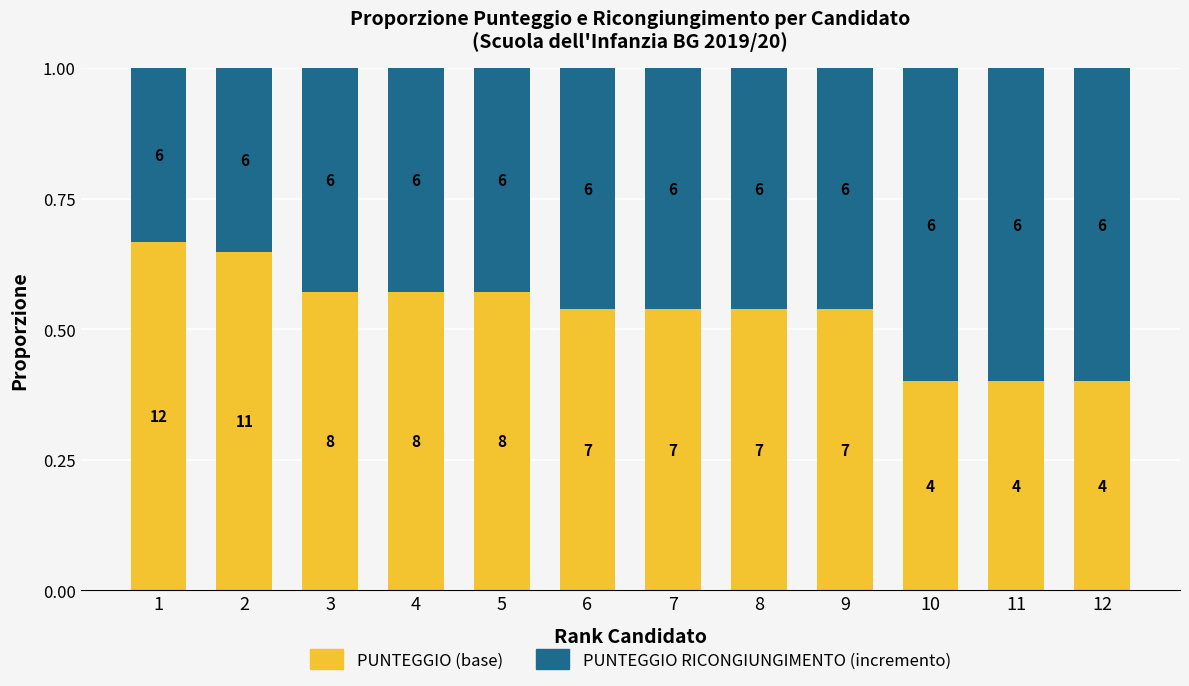

Are the bars grouped side by side (vs. stacked)?

No